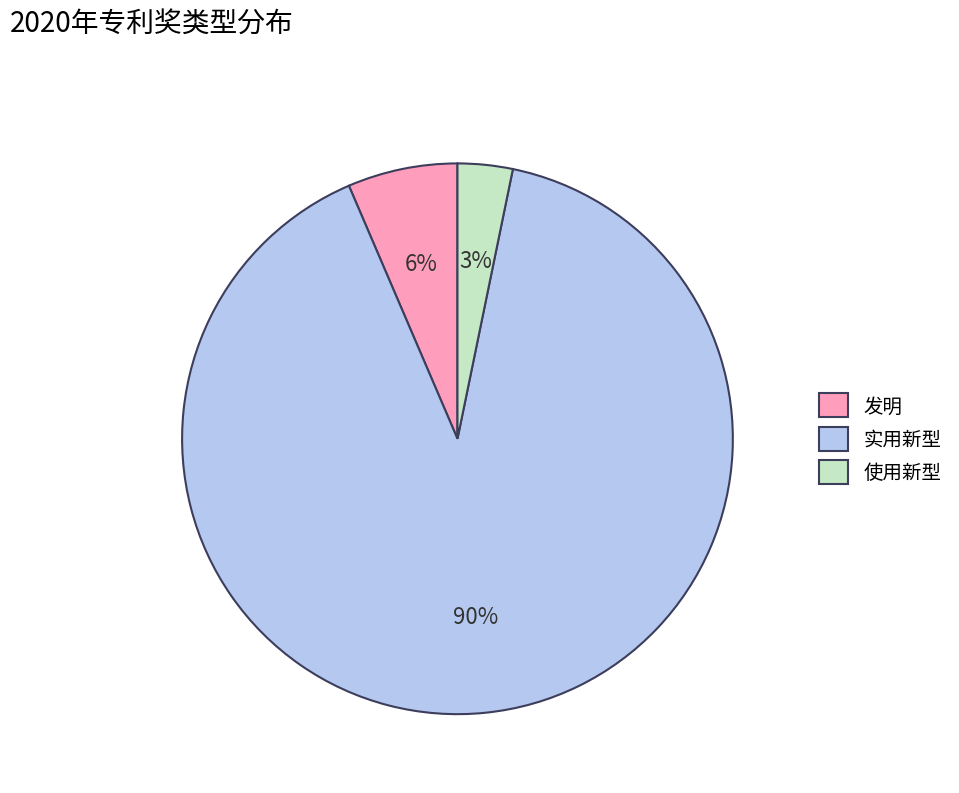

To the nearest percent, what is the combined percentage of 实用新型 and 发明?

97%